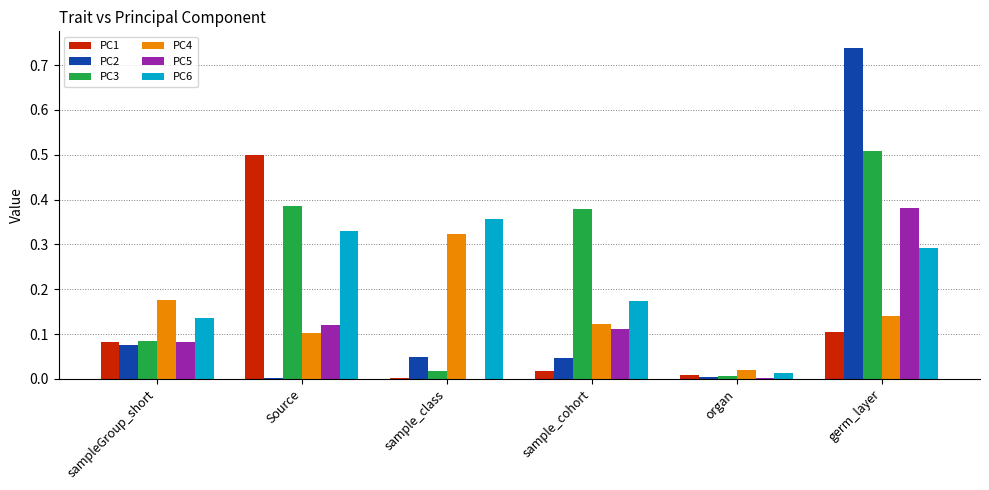

Are the bars horizontal?

No